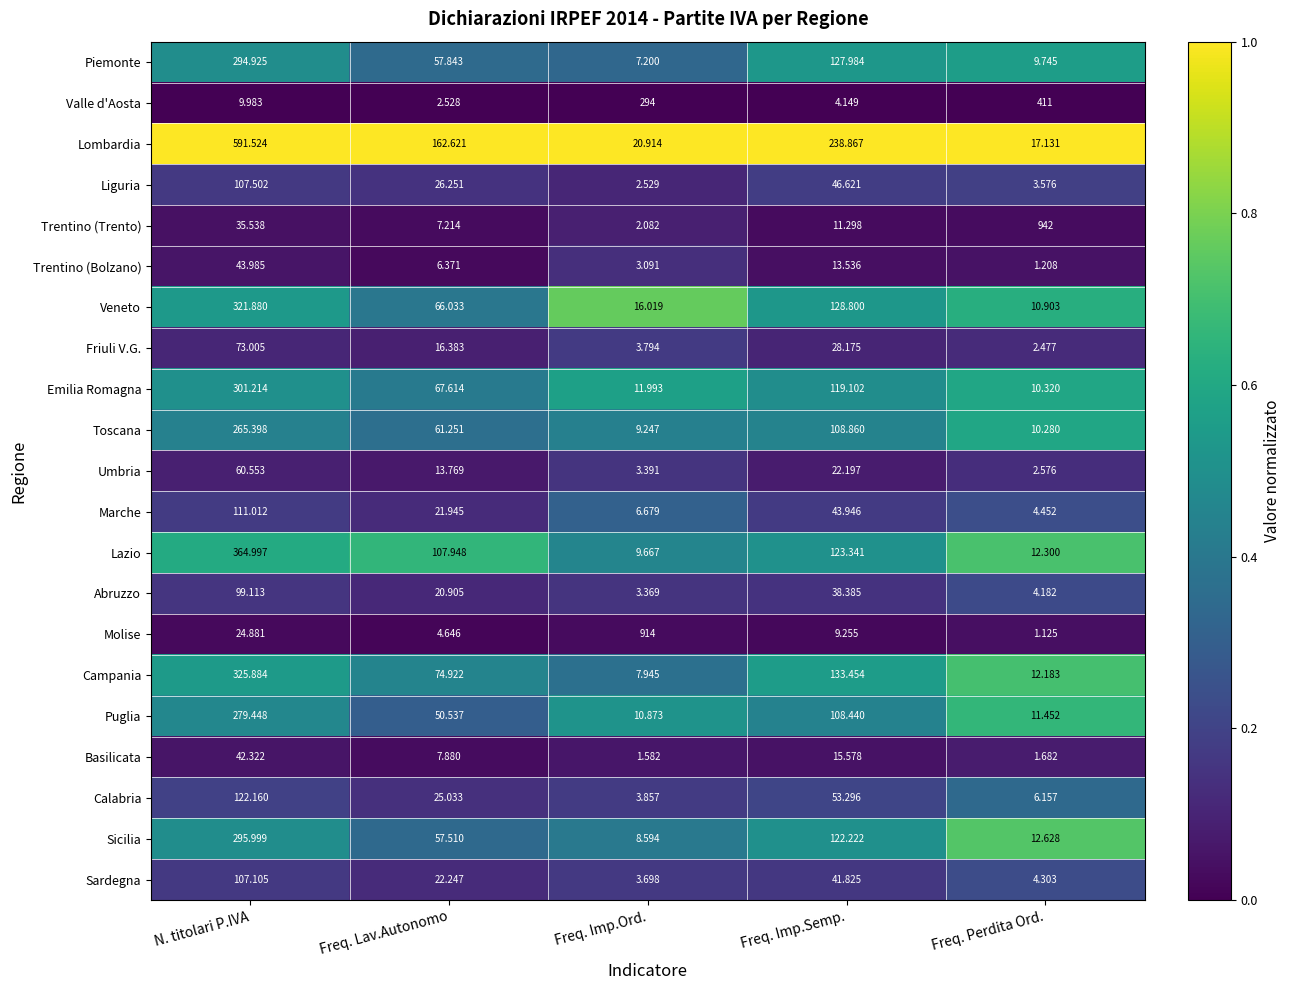

Rank the series at Freq. Lav.Autonomo from lowest to highest value.

Valle d'Aosta, Molise, Trentino (Bolzano), Trentino (Trento), Basilicata, Umbria, Friuli V.G., Abruzzo, Marche, Sardegna, Calabria, Liguria, Puglia, Sicilia, Piemonte, Toscana, Veneto, Emilia Romagna, Campania, Lazio, Lombardia